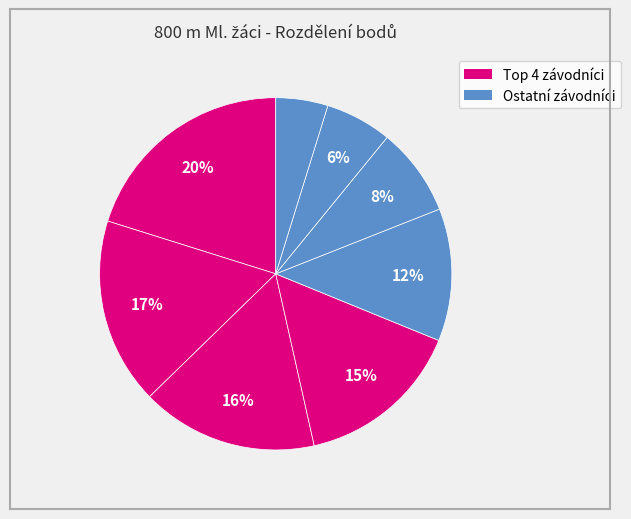

Is there any slice that represents more than half of the pie?

No